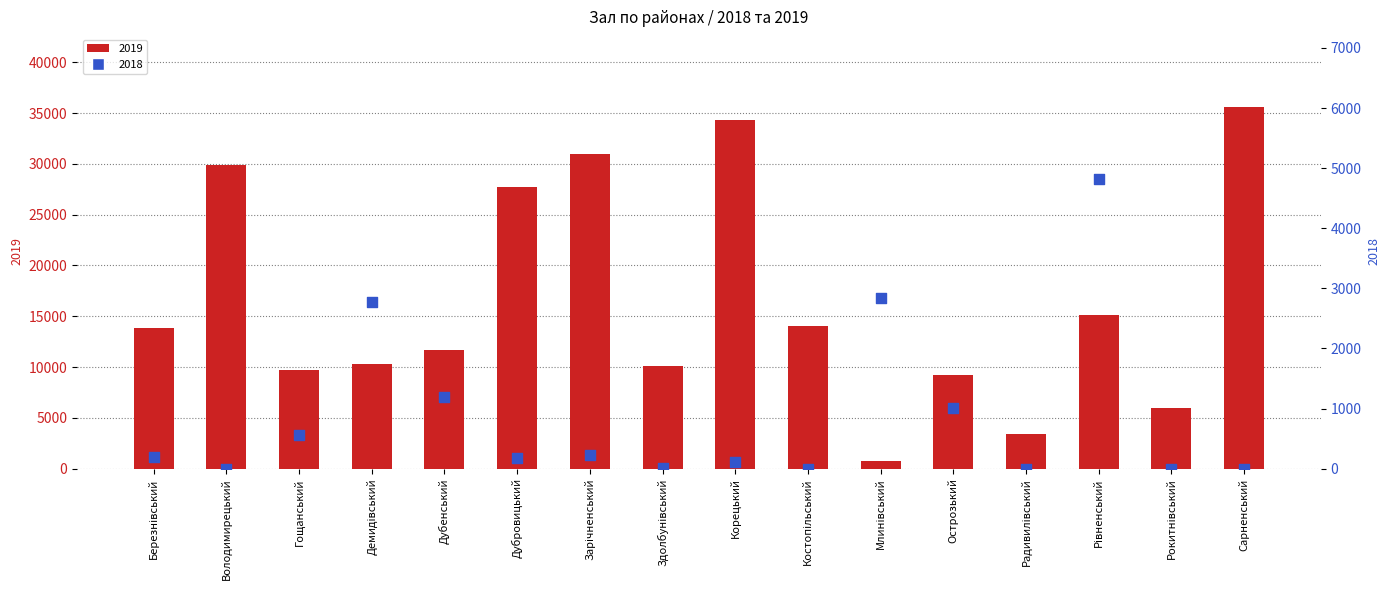

Which series has the largest total across all categories?

2019